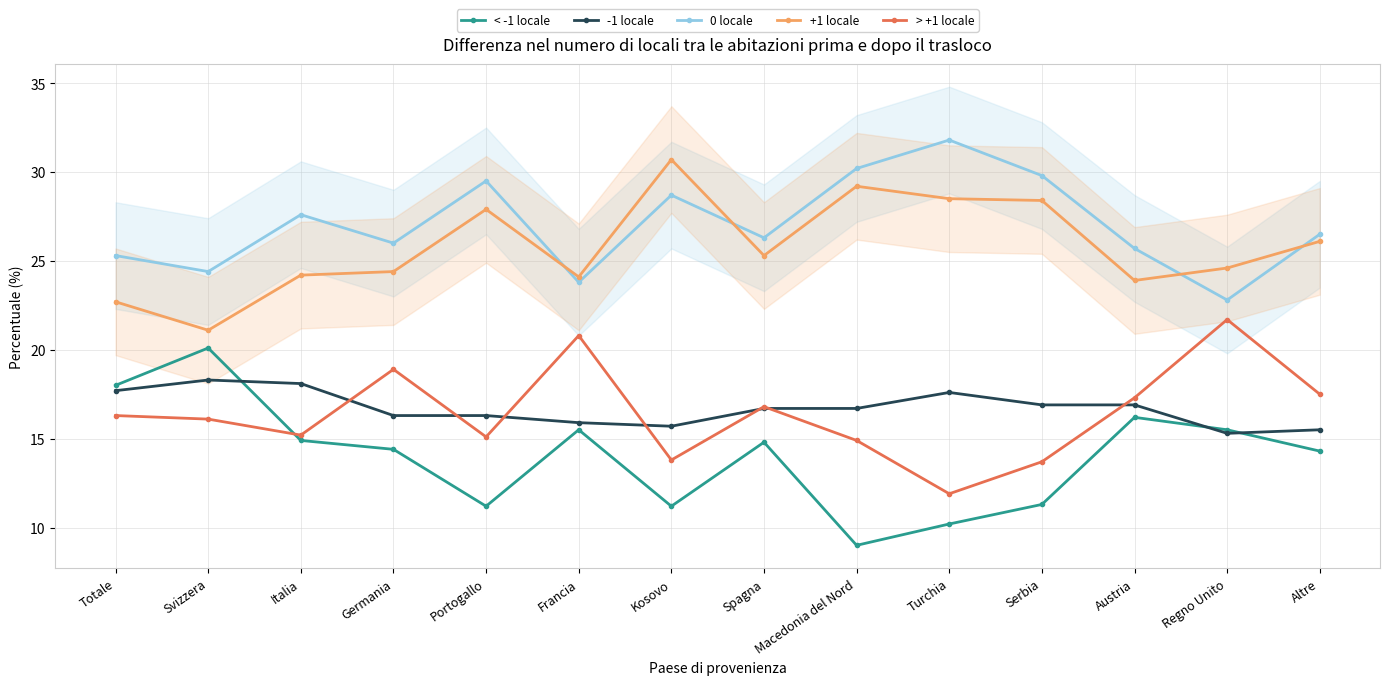

The value of -1 locale at Svizzera is 12.7. True or false?

False